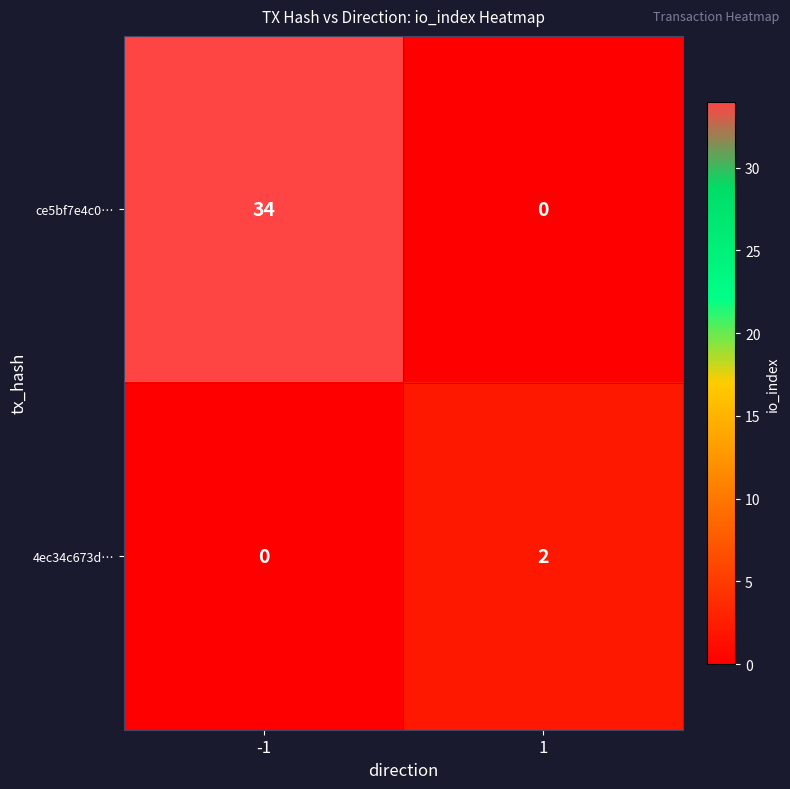

Reading right to left, list all the values displayed in this chart.

ce5bf7e4c0…: 0	34
4ec34c673d…: 2	0